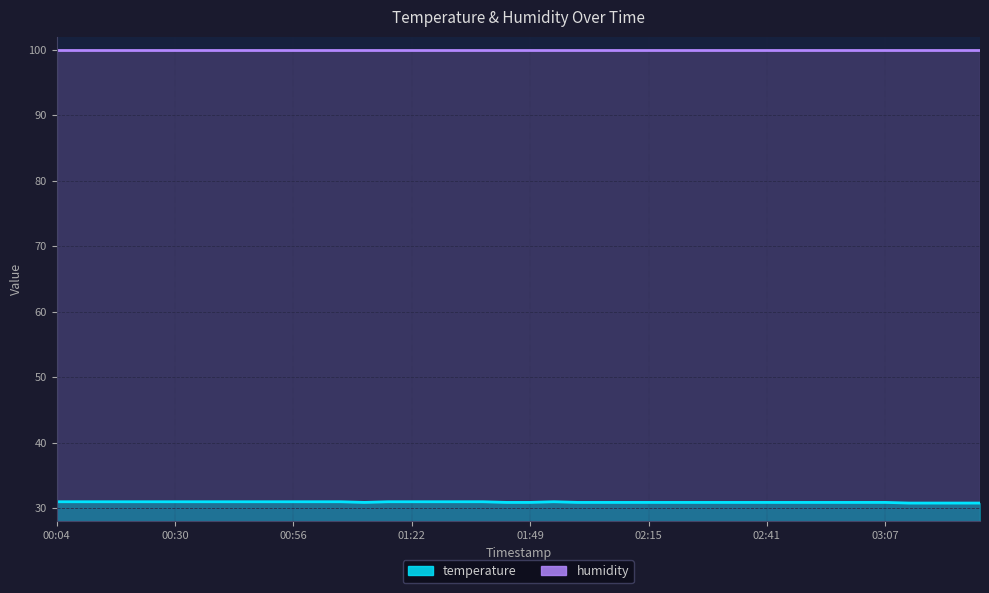

What is the label of the 36th point from the left?

03:07